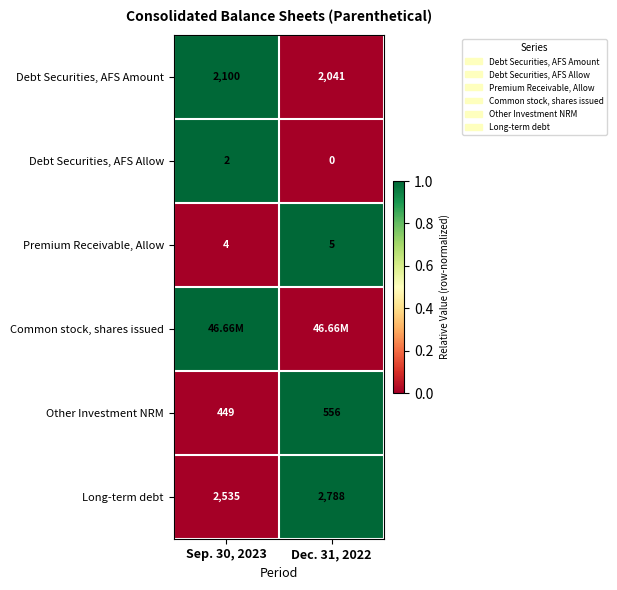

What is the sum of the Other Investment NRM values at Dec. 31, 2022 and Sep. 30, 2023?

1005